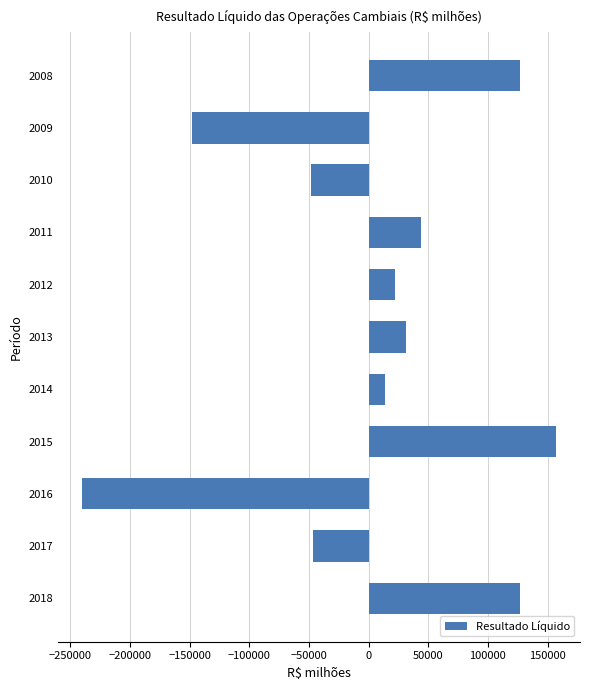

The value at 2009 is -221643.6. True or false?

False